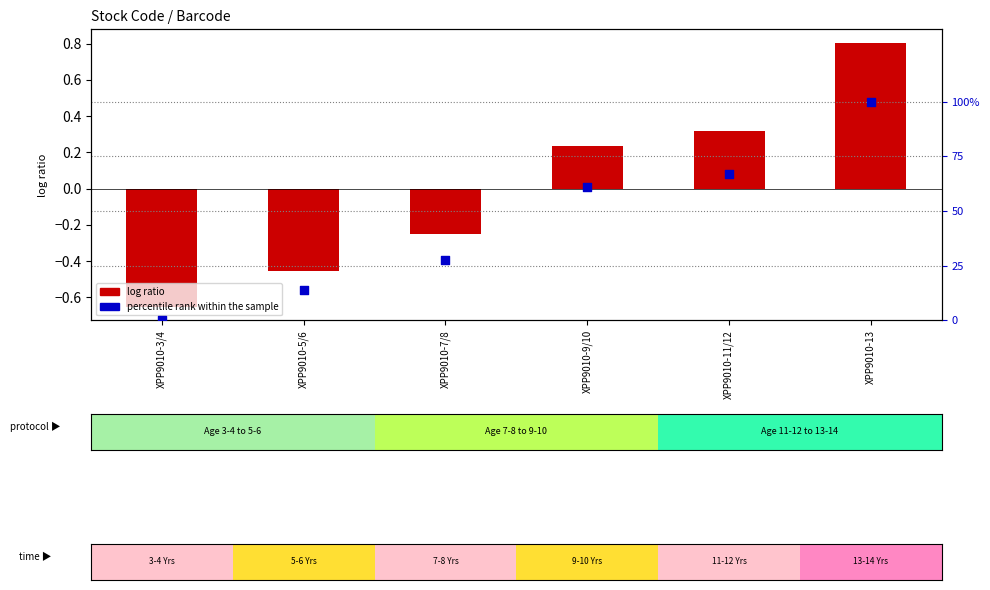

Is the value of log ratio at XPP9010-3/4 greater than the value of percentile rank within the sample at XPP9010-13?

No